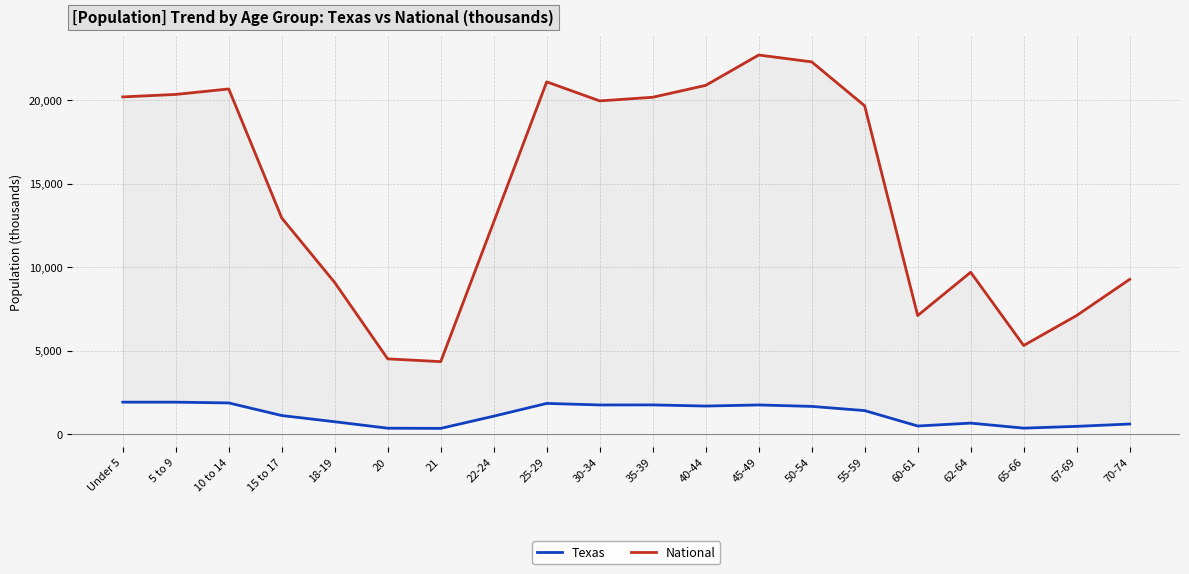

Reading left to right, what are all the values shown in this chart?

Texas: 1928.5	1928.2	1881.9	1127.2	755.9	369.0	359.0	1089.0	1853.0	1760.4	1763.6	1694.8	1760.5	1674.9	1422.9	500.5	674.2	373.1	480.0	619.2
National: 20201.4	20348.7	20677.2	12954.3	9086.1	4519.1	4354.3	12712.6	21101.8	19962.1	20179.6	20891.0	22708.6	22298.1	19664.8	7113.7	9704.2	5319.9	7115.4	9278.2